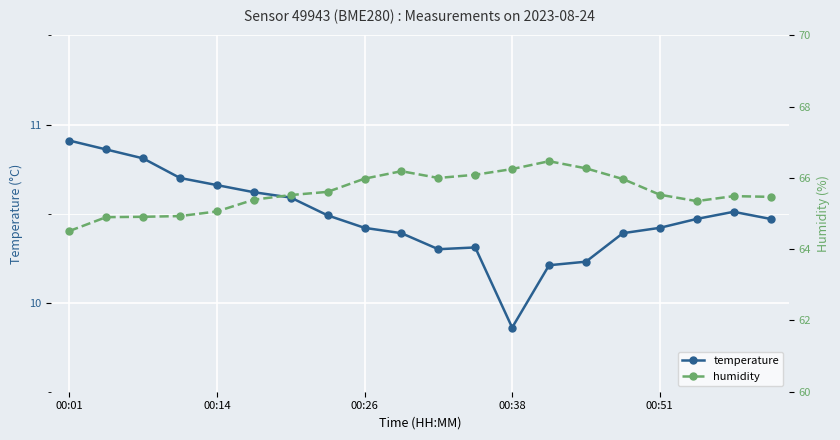

Where does the temperature series first go above 10?

00:01